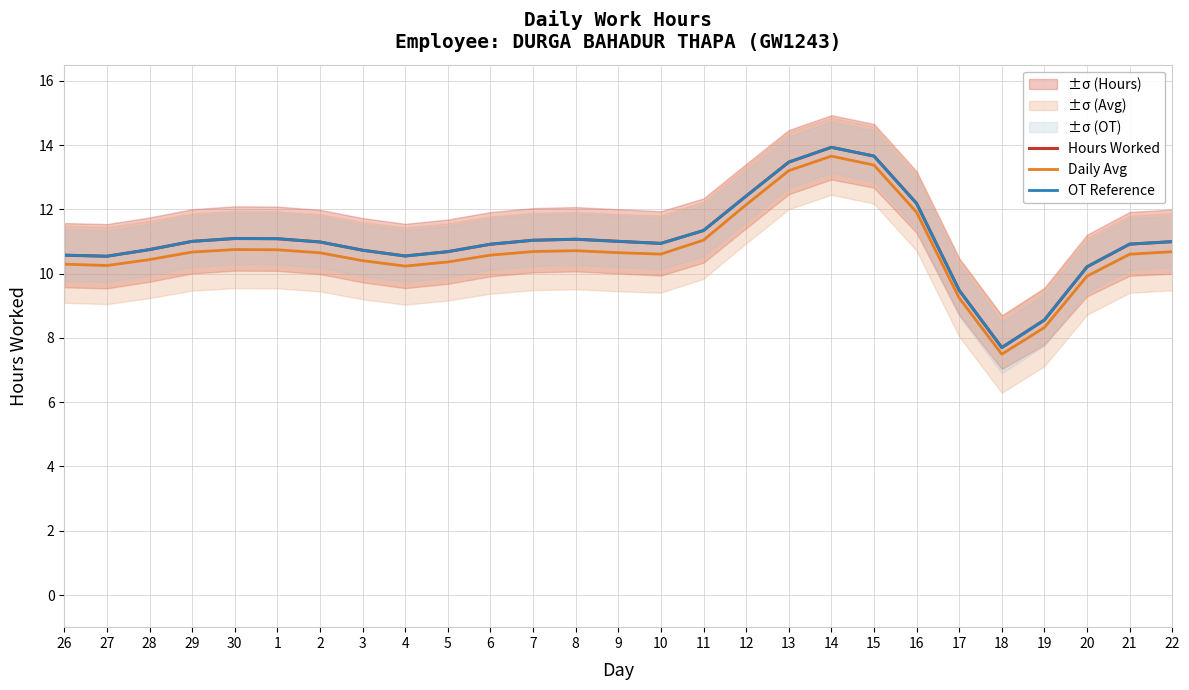

Rank the series at 17 from lowest to highest value.

Daily Avg, Hours Worked, OT Reference